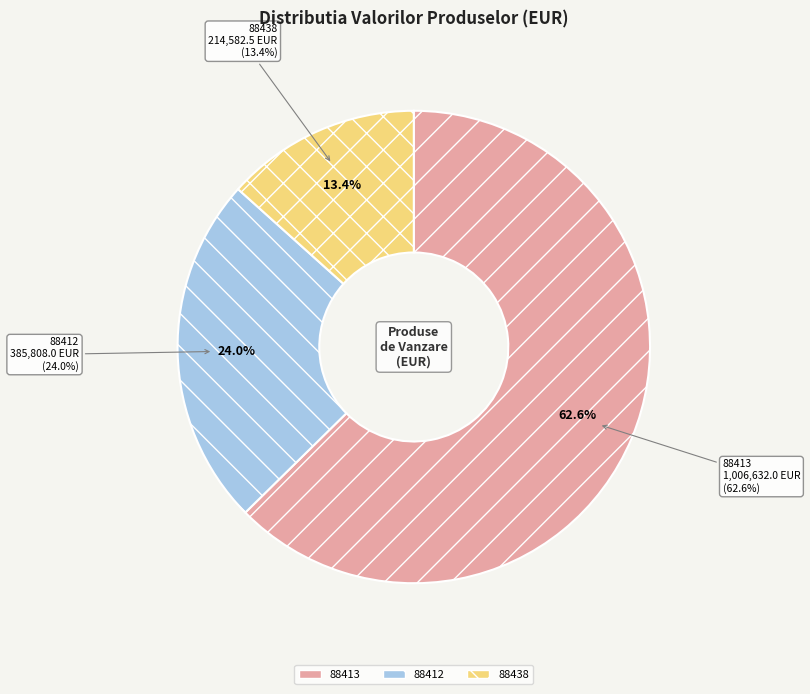

What portion of the pie excludes 88413?

37.4%